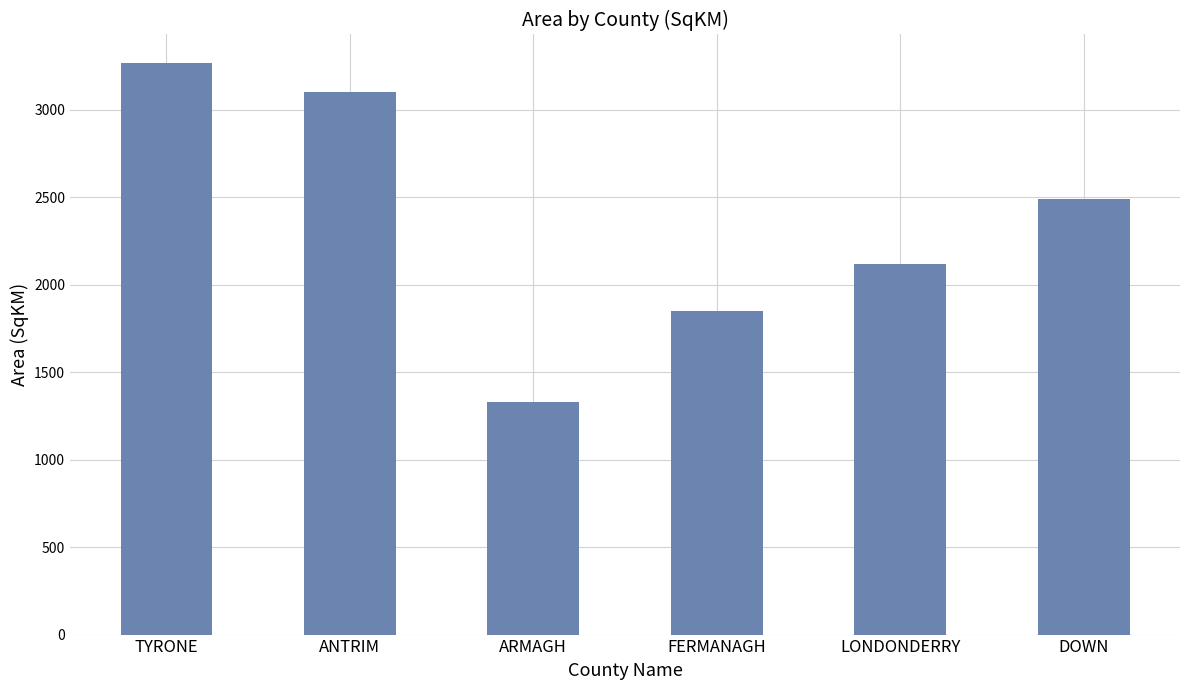

How many categories are shown in the chart?

6